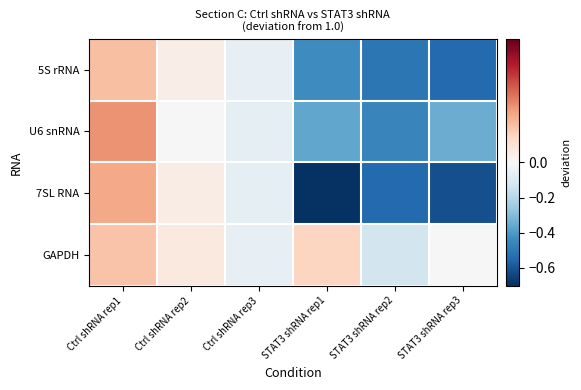

Reading left to right, what are all the values shown in this chart?

5S rRNA: Ctrl shRNA rep1=0.0	Ctrl shRNA rep2=0.0	Ctrl shRNA rep3=-0.1	STAT3 shRNA rep1=-0.4	STAT3 shRNA rep2=-0.5	STAT3 shRNA rep3=-0.5
U6 snRNA: Ctrl shRNA rep1=0.1	Ctrl shRNA rep2=-0.0	Ctrl shRNA rep3=-0.1	STAT3 shRNA rep1=-0.4	STAT3 shRNA rep2=-0.5	STAT3 shRNA rep3=-0.3
7SL RNA: Ctrl shRNA rep1=0.1	Ctrl shRNA rep2=0.0	Ctrl shRNA rep3=-0.1	STAT3 shRNA rep1=-0.7	STAT3 shRNA rep2=-0.5	STAT3 shRNA rep3=-0.6
GAPDH: Ctrl shRNA rep1=0.0	Ctrl shRNA rep2=0.0	Ctrl shRNA rep3=-0.1	STAT3 shRNA rep1=0.0	STAT3 shRNA rep2=-0.1	STAT3 shRNA rep3=-0.0